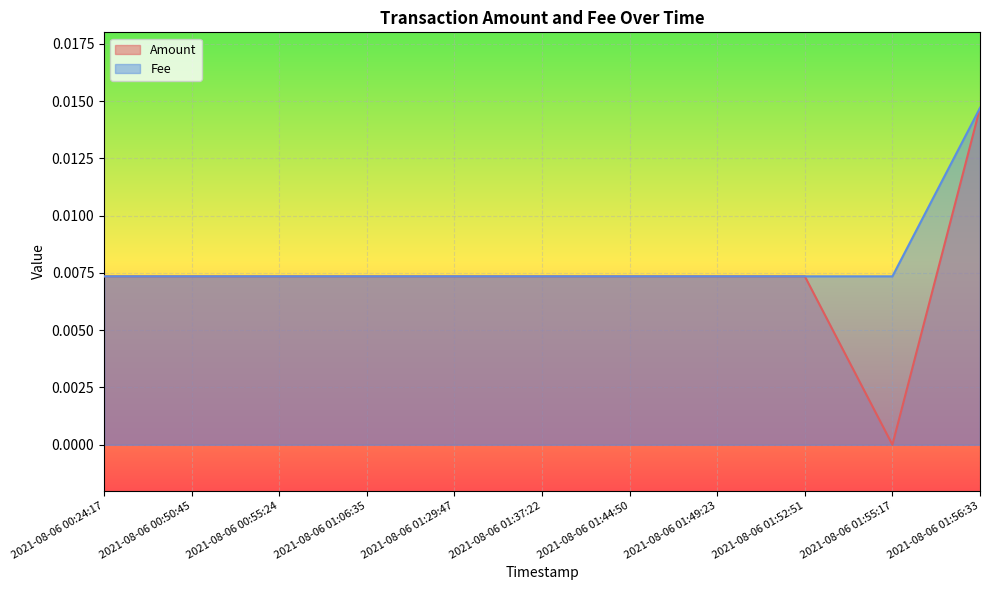

What is the label of the 4th point from the right?

2021-08-06 01:49:23